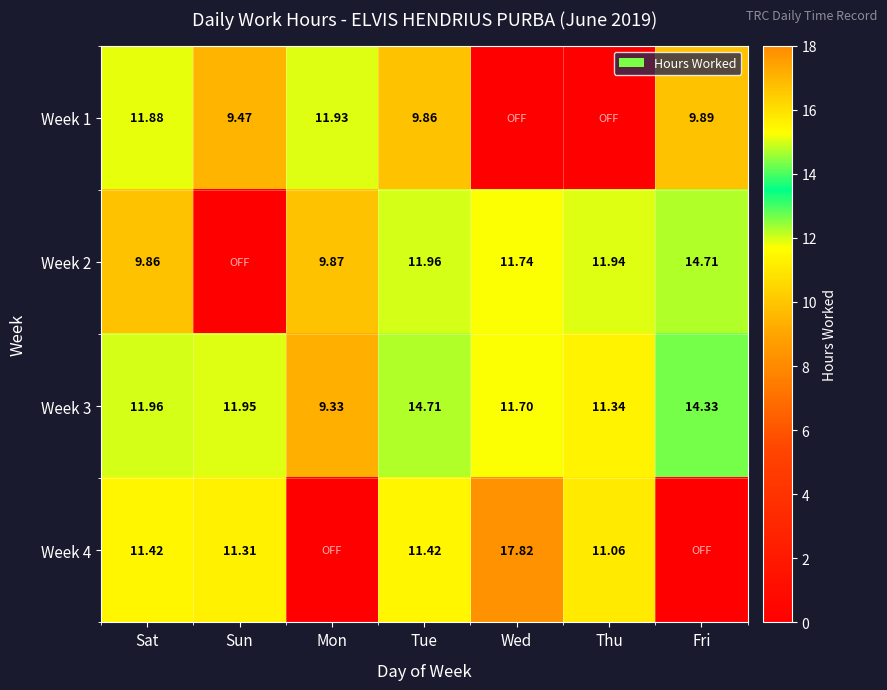

Is it true that Week 2 equals 9.9 at Sat?

True